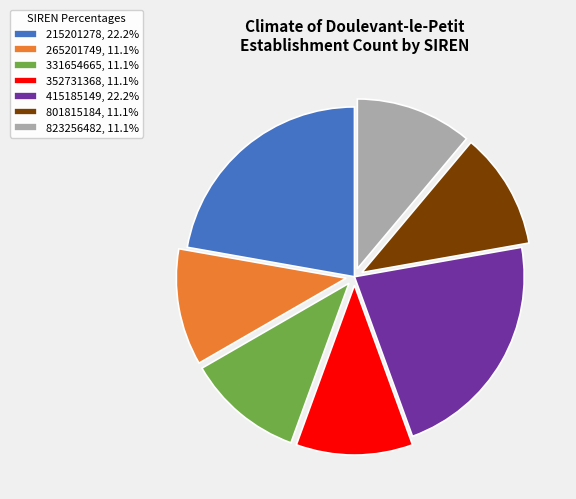

Is the sum of 352731368 and 265201749 greater than half?

No